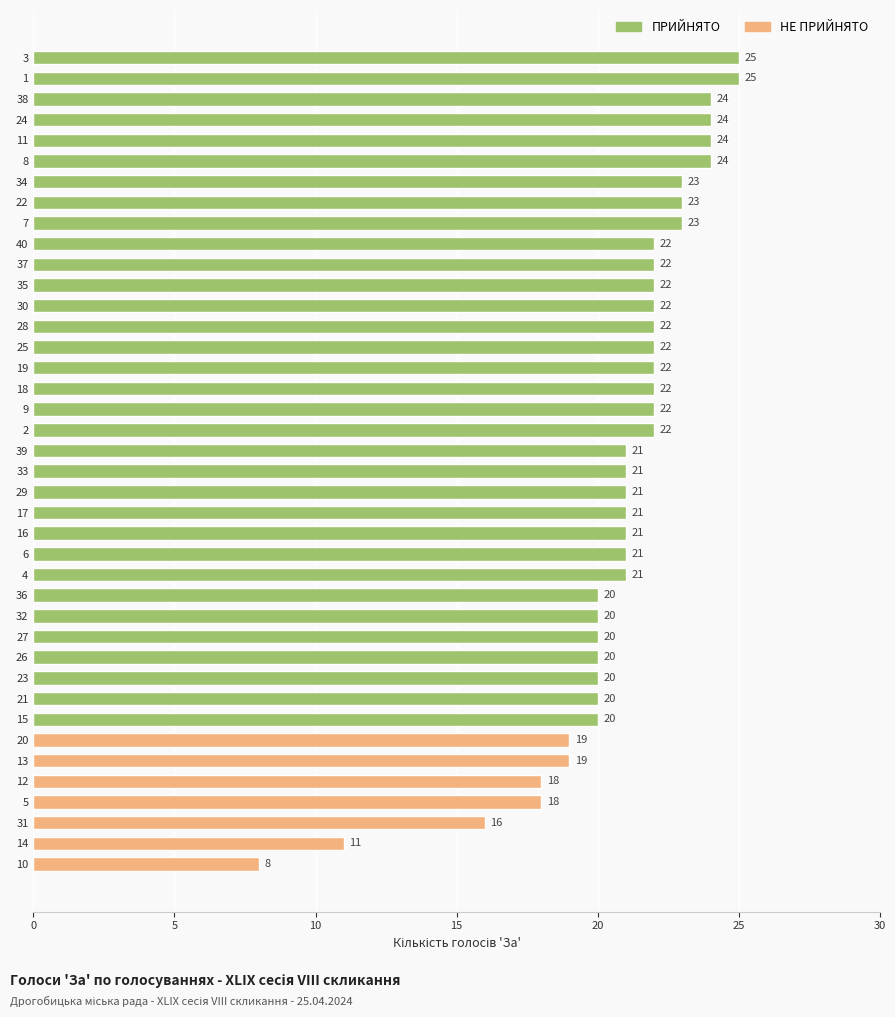

What is the sum of all values?

831